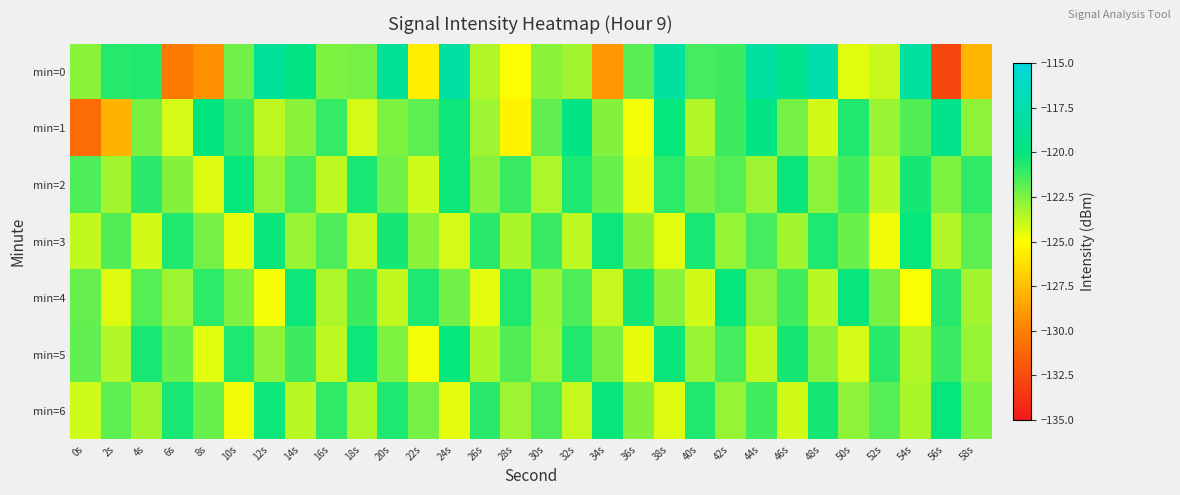

Reading left to right, transcribe all the data shown in this chart.

min=0: 0s=-122.7	2s=-120.7	4s=-120.6	6s=-130.3	8s=-129.3	10s=-122.2	12s=-118.5	14s=-119.9	16s=-122.5	18s=-122.3	20s=-118.6	22s=-125.7	24s=-118.0	26s=-123.4	28s=-125.0	30s=-122.7	32s=-123.1	34s=-129.0	36s=-121.7	38s=-118.2	40s=-121.4	42s=-121.2	44s=-118.2	46s=-119.1	48s=-117.5	50s=-124.4	52s=-123.9	54s=-118.3	56s=-132.8	58s=-127.9
min=1: 0s=-131.0	2s=-128.0	4s=-122.4	6s=-124.2	8s=-120.0	10s=-121.2	12s=-123.7	14s=-122.7	16s=-121.1	18s=-124.2	20s=-122.5	22s=-121.8	24s=-120.3	26s=-123.1	28s=-125.4	30s=-121.9	32s=-119.7	34s=-122.6	36s=-124.8	38s=-120.1	40s=-123.5	42s=-121.2	44s=-119.8	46s=-122.3	48s=-124.1	50s=-120.7	52s=-123.0	54s=-121.6	56s=-119.4	58s=-122.8
min=2: 0s=-121.5	2s=-123.2	4s=-120.8	6s=-122.6	8s=-124.3	10s=-120.1	12s=-122.9	14s=-121.4	16s=-123.7	18s=-120.5	20s=-122.2	22s=-124.0	24s=-120.3	26s=-122.7	28s=-121.1	30s=-123.4	32s=-120.6	34s=-122.1	36s=-124.5	38s=-120.9	40s=-122.4	42s=-121.7	44s=-123.1	46s=-120.2	48s=-122.8	50s=-121.3	52s=-123.6	54s=-120.4	56s=-122.5	58s=-121.0
min=3: 0s=-123.8	2s=-121.6	4s=-124.1	6s=-120.7	8s=-122.3	10s=-124.6	12s=-120.2	14s=-123.0	16s=-121.5	18s=-123.9	20s=-120.4	22s=-122.7	24s=-124.2	26s=-120.8	28s=-123.3	30s=-121.1	32s=-123.7	34s=-120.3	36s=-122.6	38s=-124.4	40s=-120.5	42s=-122.9	44s=-121.4	46s=-123.2	48s=-120.6	50s=-122.1	52s=-124.7	54s=-120.1	56s=-123.5	58s=-121.8
min=4: 0s=-122.0	2s=-124.3	4s=-121.7	6s=-123.1	8s=-120.9	10s=-122.5	12s=-124.8	14s=-120.3	16s=-123.4	18s=-121.2	20s=-123.8	22s=-120.6	24s=-122.2	26s=-124.5	28s=-120.7	30s=-123.0	32s=-121.5	34s=-123.9	36s=-120.4	38s=-122.7	40s=-124.1	42s=-120.1	44s=-122.8	46s=-121.3	48s=-123.6	50s=-120.2	52s=-122.4	54s=-124.9	56s=-120.8	58s=-123.2
min=5: 0s=-121.9	2s=-123.5	4s=-120.5	6s=-122.1	8s=-124.4	10s=-120.6	12s=-122.8	14s=-121.2	16s=-123.7	18s=-120.3	20s=-122.5	22s=-124.8	24s=-120.1	26s=-123.3	28s=-121.6	30s=-123.1	32s=-120.7	34s=-122.4	36s=-124.6	38s=-120.2	40s=-123.0	42s=-121.4	44s=-123.8	46s=-120.4	48s=-122.7	50s=-124.2	52s=-120.8	54s=-123.5	56s=-121.1	58s=-122.9
min=6: 0s=-124.0	2s=-121.8	4s=-123.2	6s=-120.5	8s=-122.1	10s=-124.7	12s=-120.3	14s=-123.6	16s=-121.0	18s=-123.4	20s=-120.6	22s=-122.3	24s=-124.5	26s=-120.8	28s=-123.1	30s=-121.5	32s=-123.9	34s=-120.2	36s=-122.6	38s=-124.3	40s=-120.7	42s=-122.9	44s=-121.3	46s=-124.1	48s=-120.4	50s=-122.8	52s=-121.7	54s=-123.3	56s=-120.1	58s=-122.5